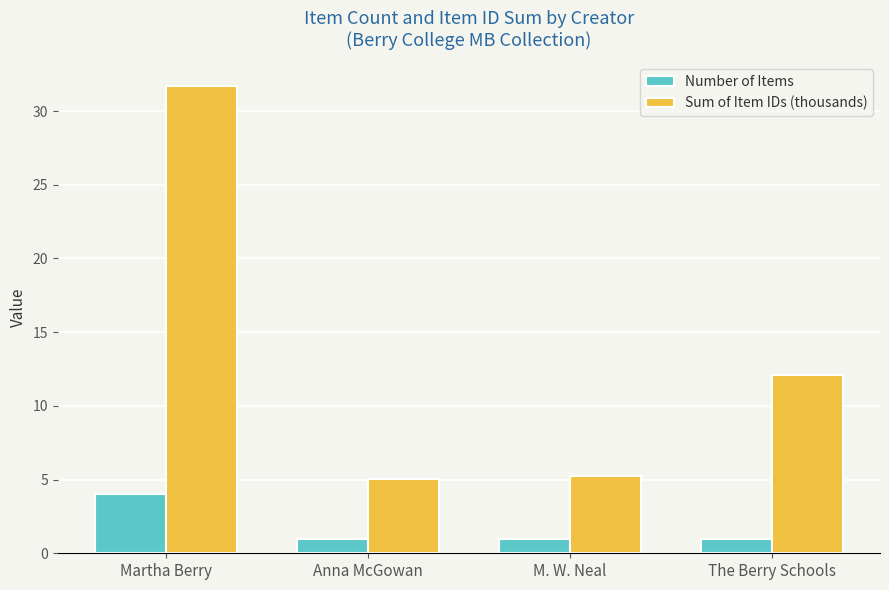

What is the lowest value of the Sum of Item IDs (thousands) series?

5.0